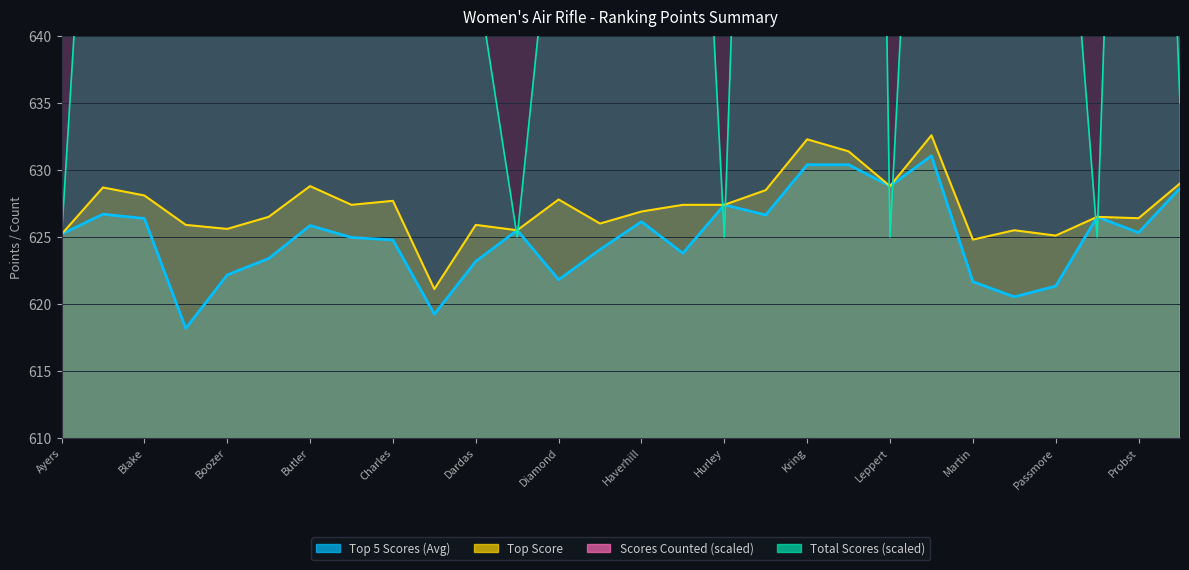

True or false: Top 5 Scores (Avg) has a value of 630.4 at Larson.

True